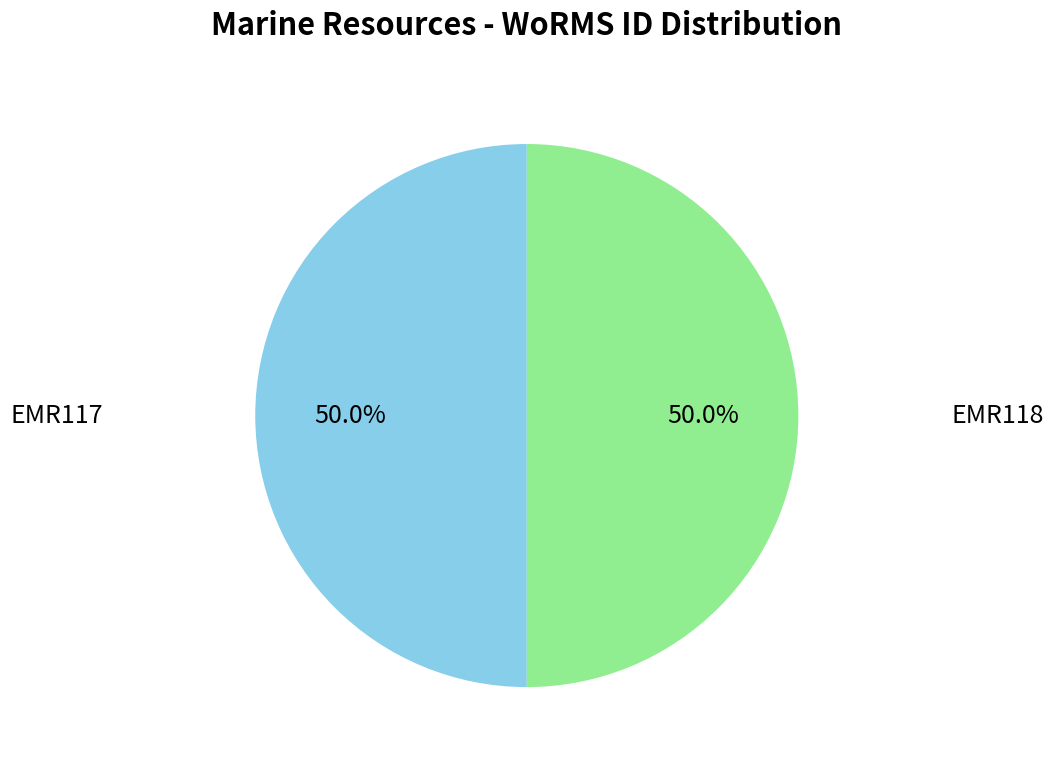

To the nearest percent, what percentage of the pie is EMR118?

50%